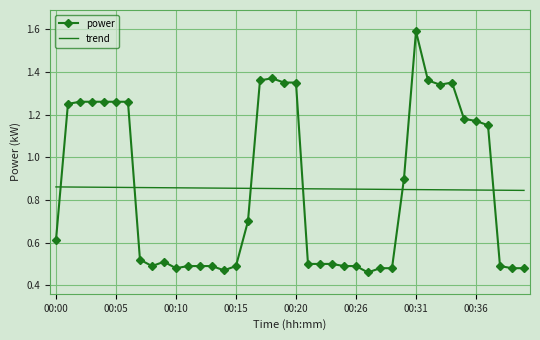

True or false: trend and power cross at least once.

True